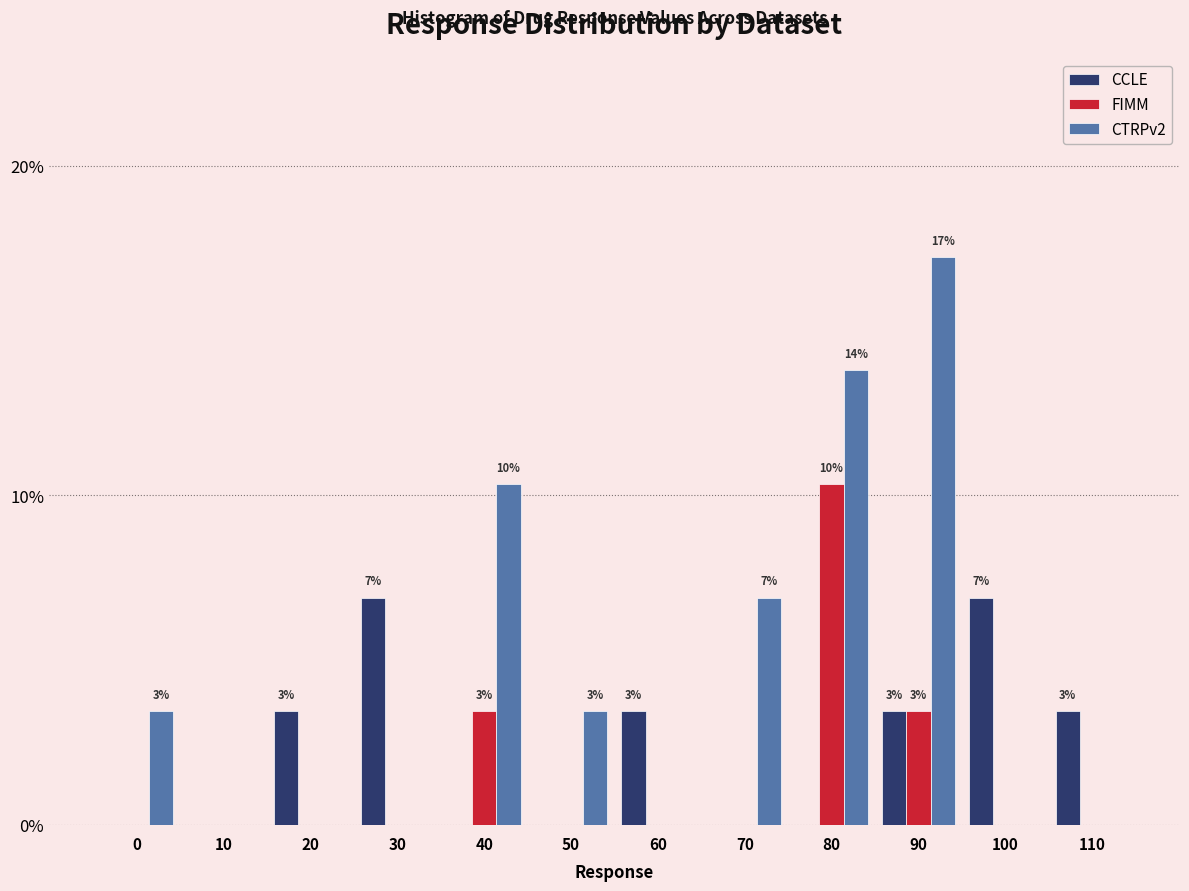

What is the sum of the CCLE values at 20 and 10?

3.4